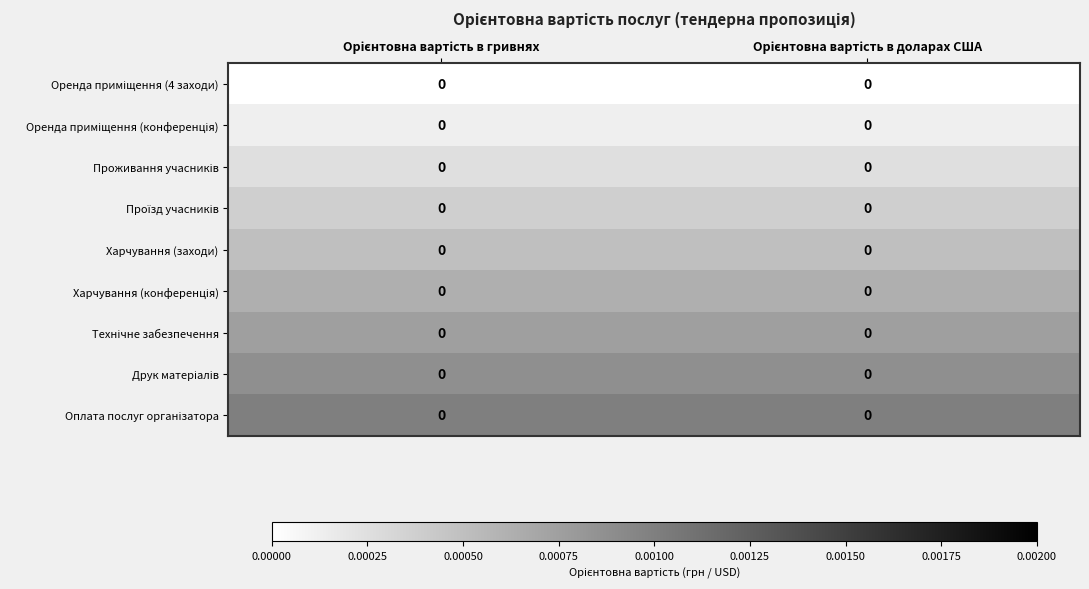

At which label is Харчування (конференція) closest to 0?

Орієнтовна вартість в гривнях